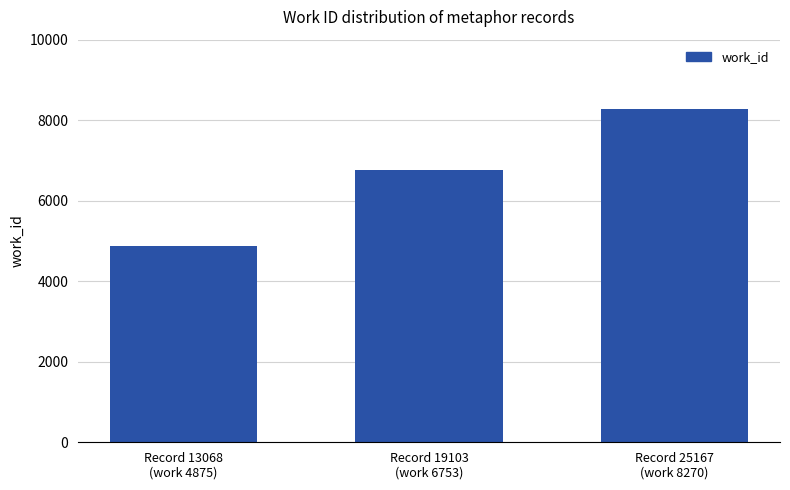

What is the minimum value shown in the chart?

4875